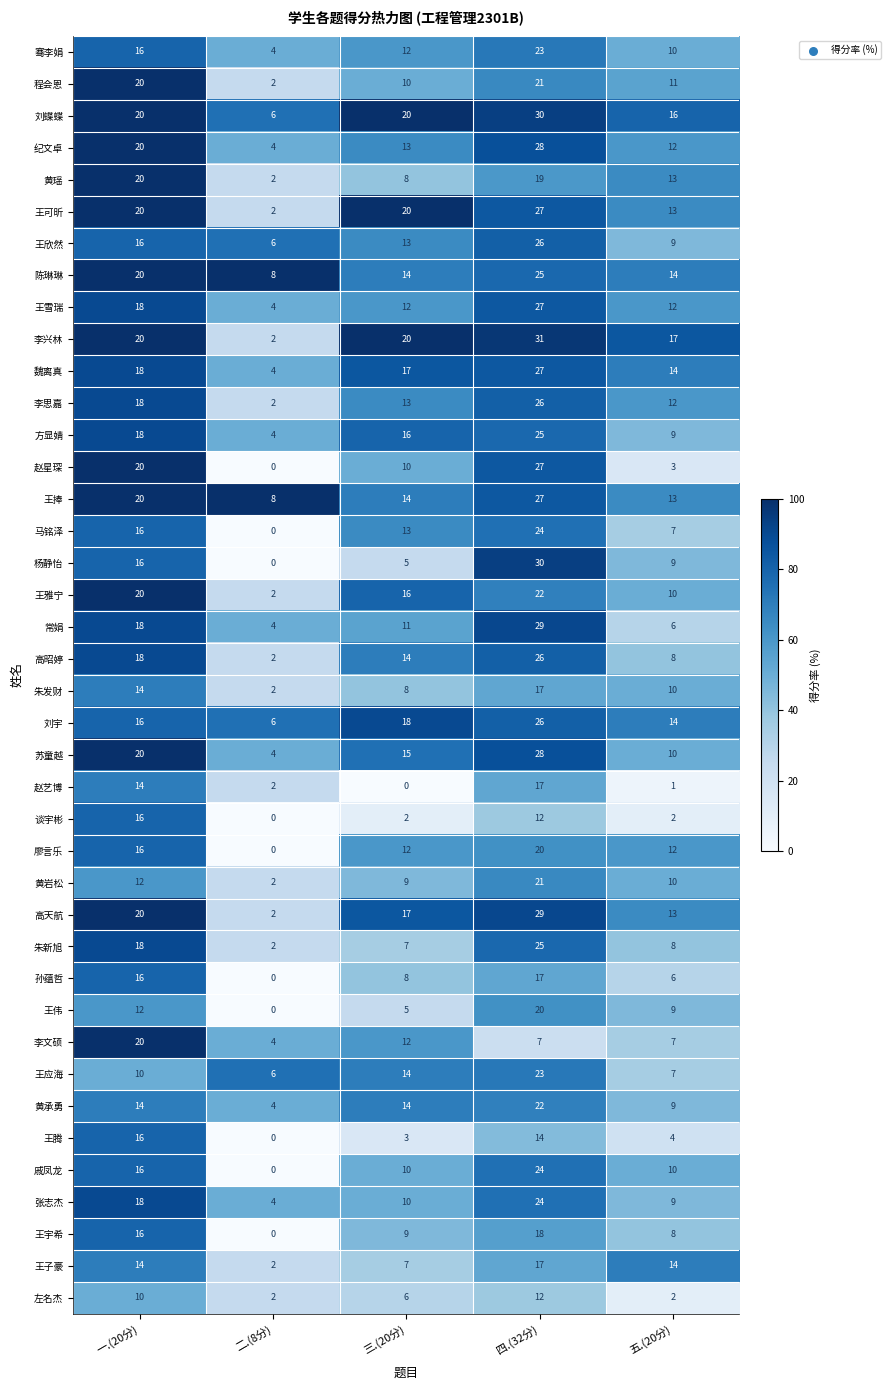

How many 刘蝶蝶 values are between 16 and 20?

3